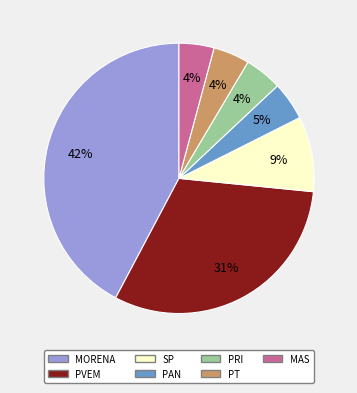

Which category has the biggest portion of the pie?

MORENA